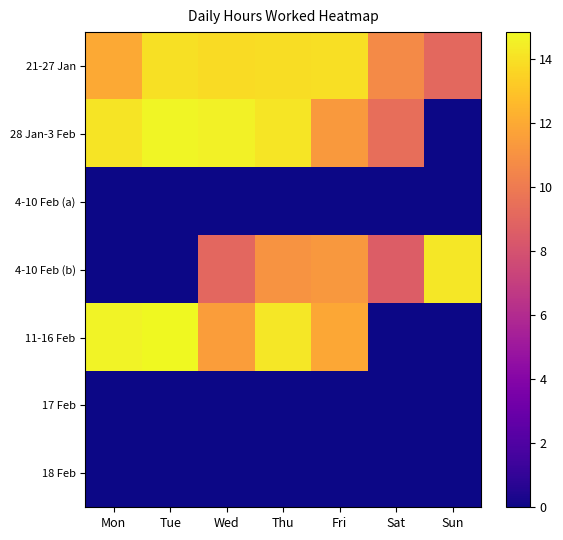

What is the difference between the highest and lowest values at Thu?

14.2